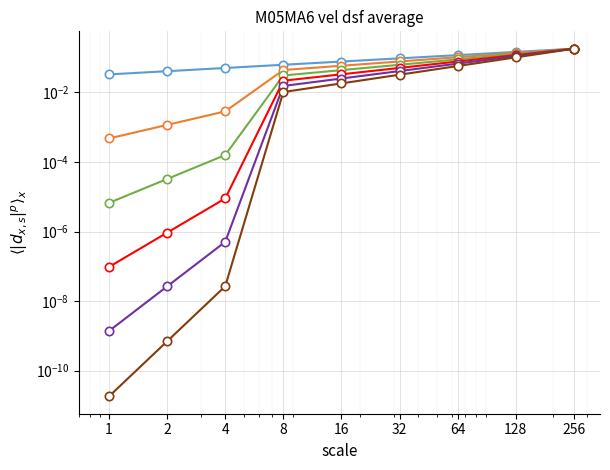

True or false: id_18228 and id_18222 intersect in this chart.

False